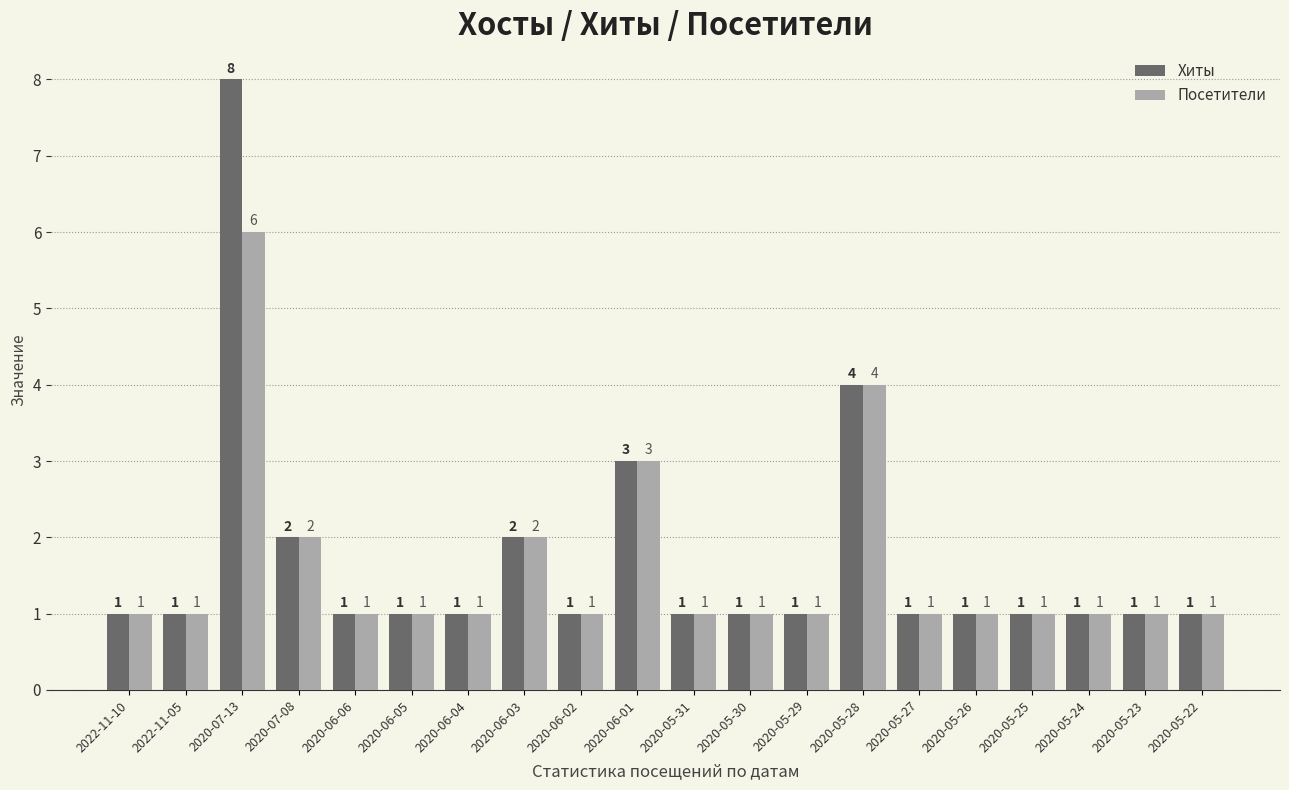

What is the label of the 12th bar from the right?

2020-06-02